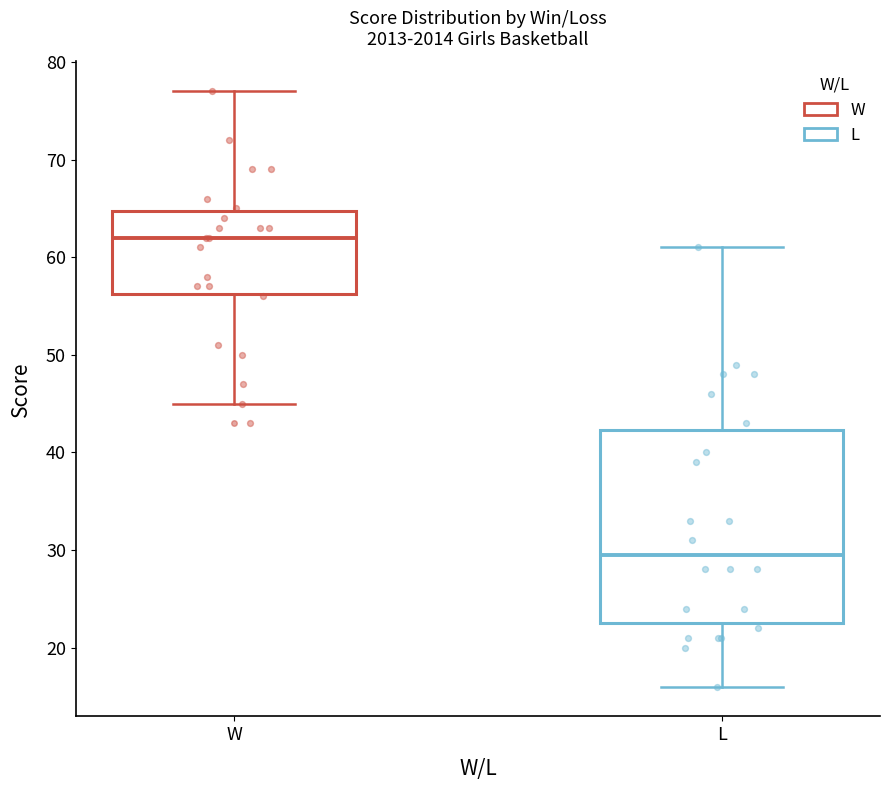

Reading left to right, read every box against the y-axis: the position of its median line, the range the box covers, and the ends of its whiskers. The values are not printed on the chart, so give them approximately, as read against the axis.

W: median 62, box 56 to 65, whiskers 45 to 77
L: median 30, box 23 to 42, whiskers 16 to 61